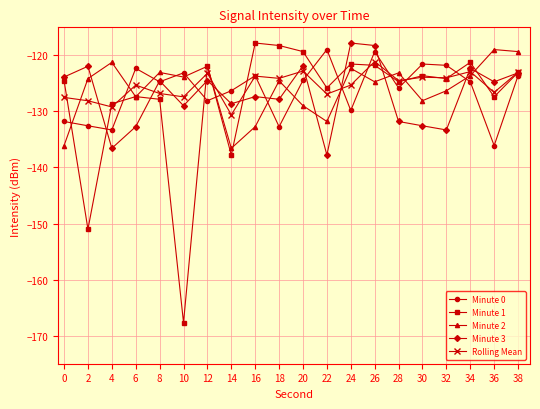

What is the sum of the Minute 0 values at 10 and 22?

-242.1